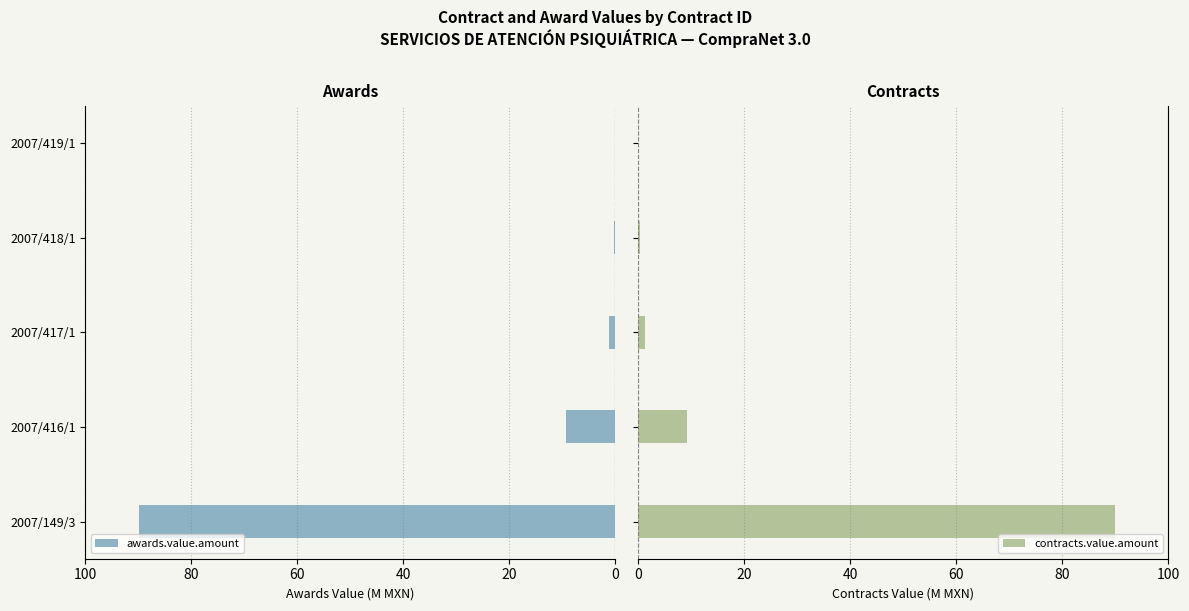

Count the number of data series in this chart.

2